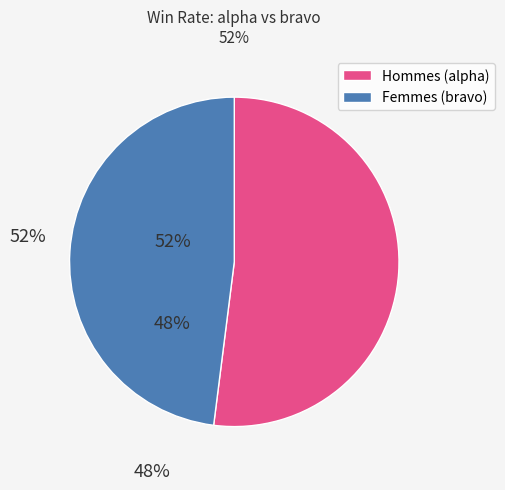

Between Hommes (alpha) and Femmes (bravo), which is larger?

Hommes (alpha)